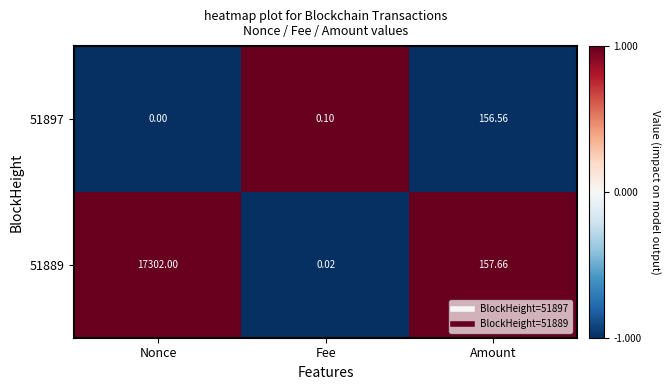

Where does the 51889 series first go above 157?

Nonce